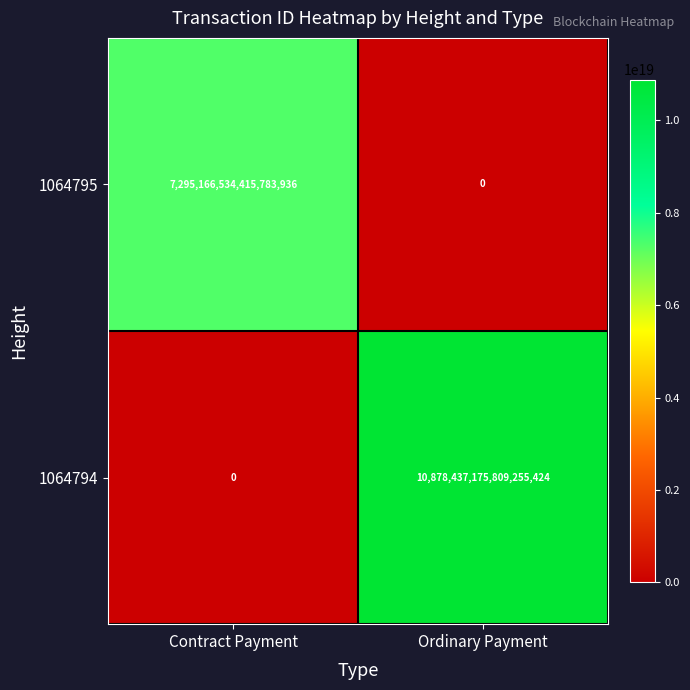

The 1064794 series shows 16872625435065948160 at Ordinary Payment. True or false?

False